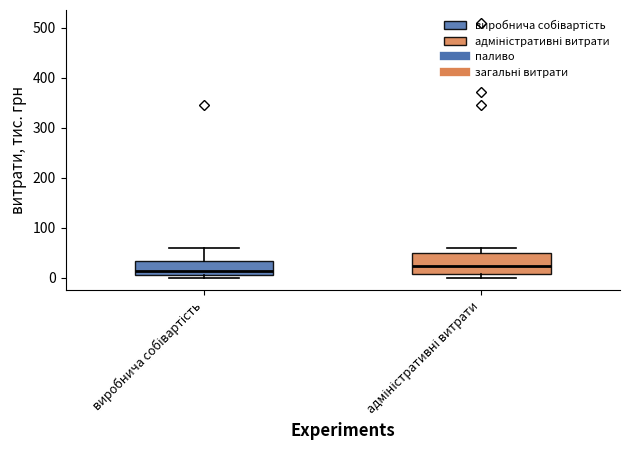

Comparing the boxes themselves (not the whiskers), which one is the tallest?

адміністративні витрати